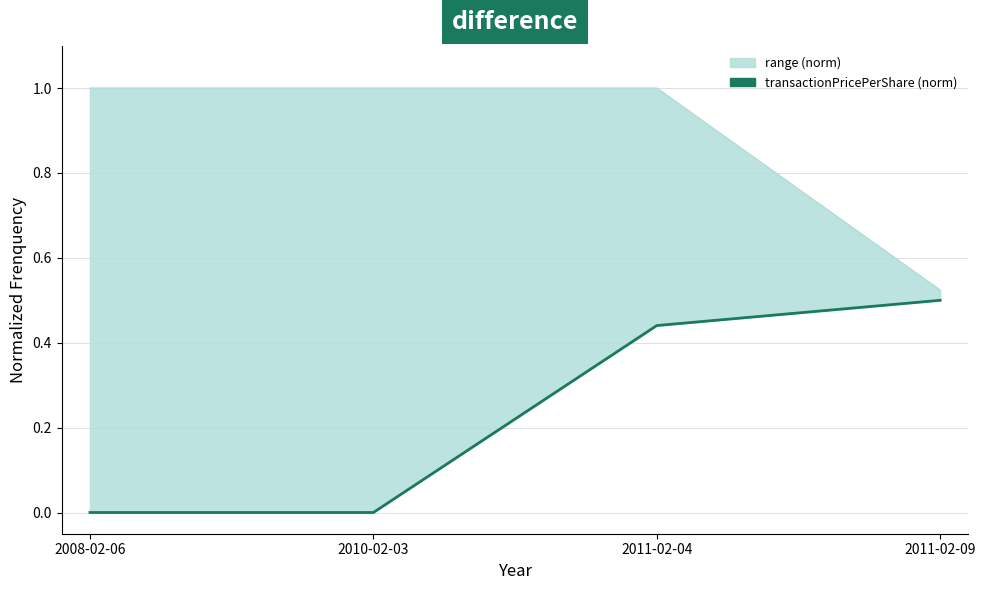

Reading left to right, transcribe all the data shown in this chart.

transactionPricePerShare (norm): 2008-02-06=0.0	2010-02-03=0.0	2011-02-04=0.4	2011-02-09=0.5
sharesOwnedFollowingTransaction (norm): 2008-02-06=1.0	2010-02-03=1.0	2011-02-04=1.0	2011-02-09=0.5